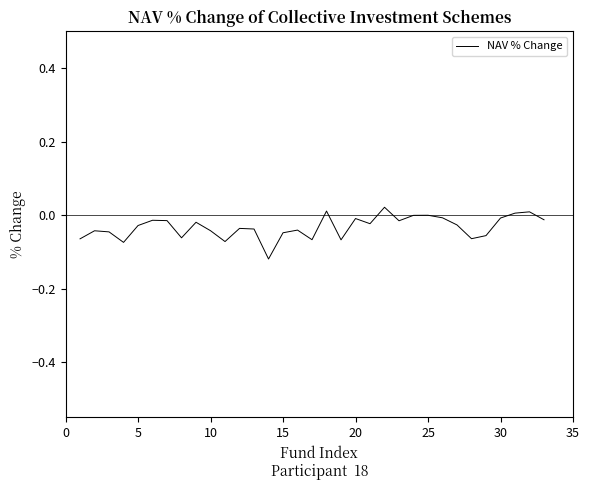

Is it true that the value at 30 is -0.0?

True